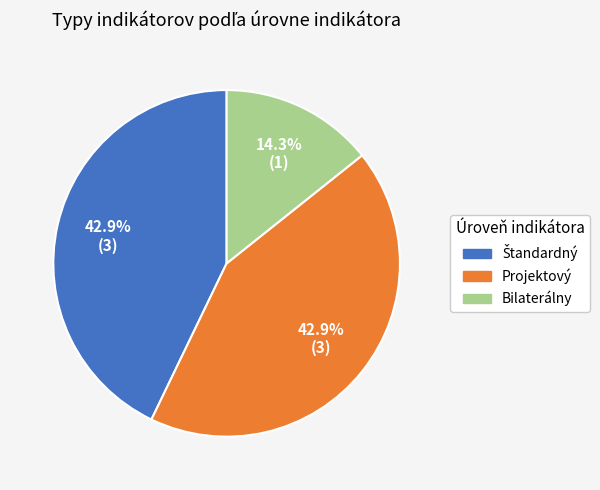

Which slice is the smallest?

Bilaterálny